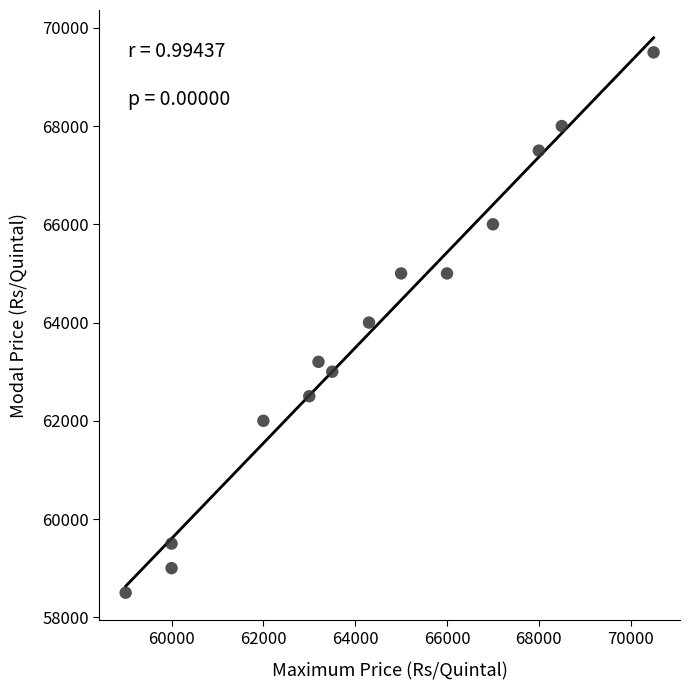

What is the range of X values (max minus min)?

11500